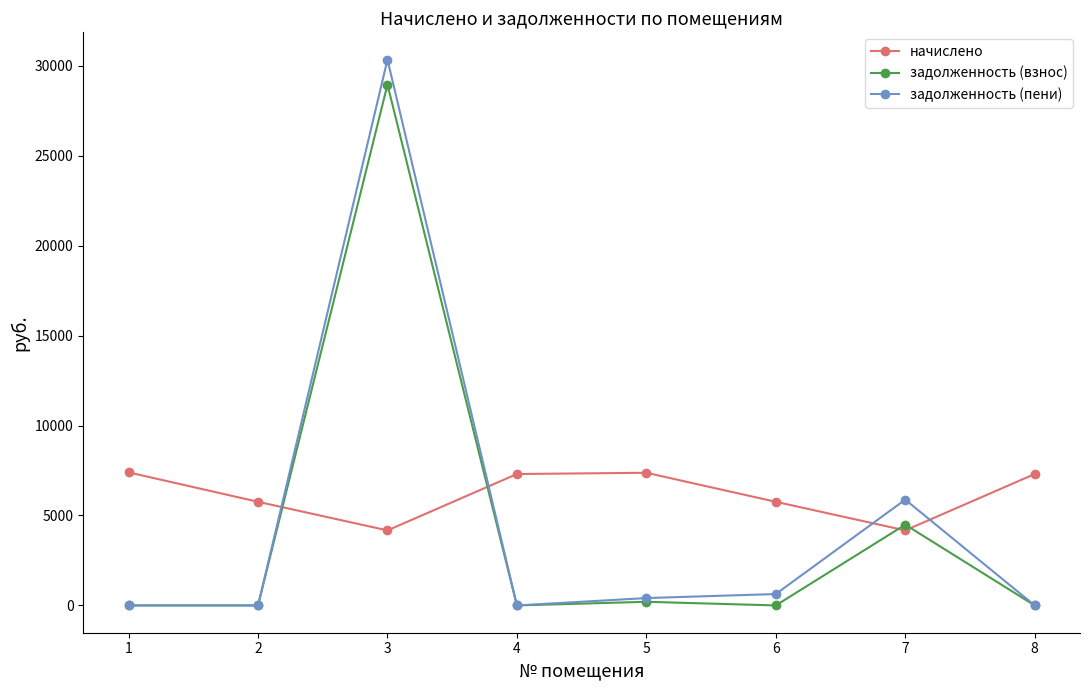

Where is задолженность (пени) nearest to the value 15167?

7